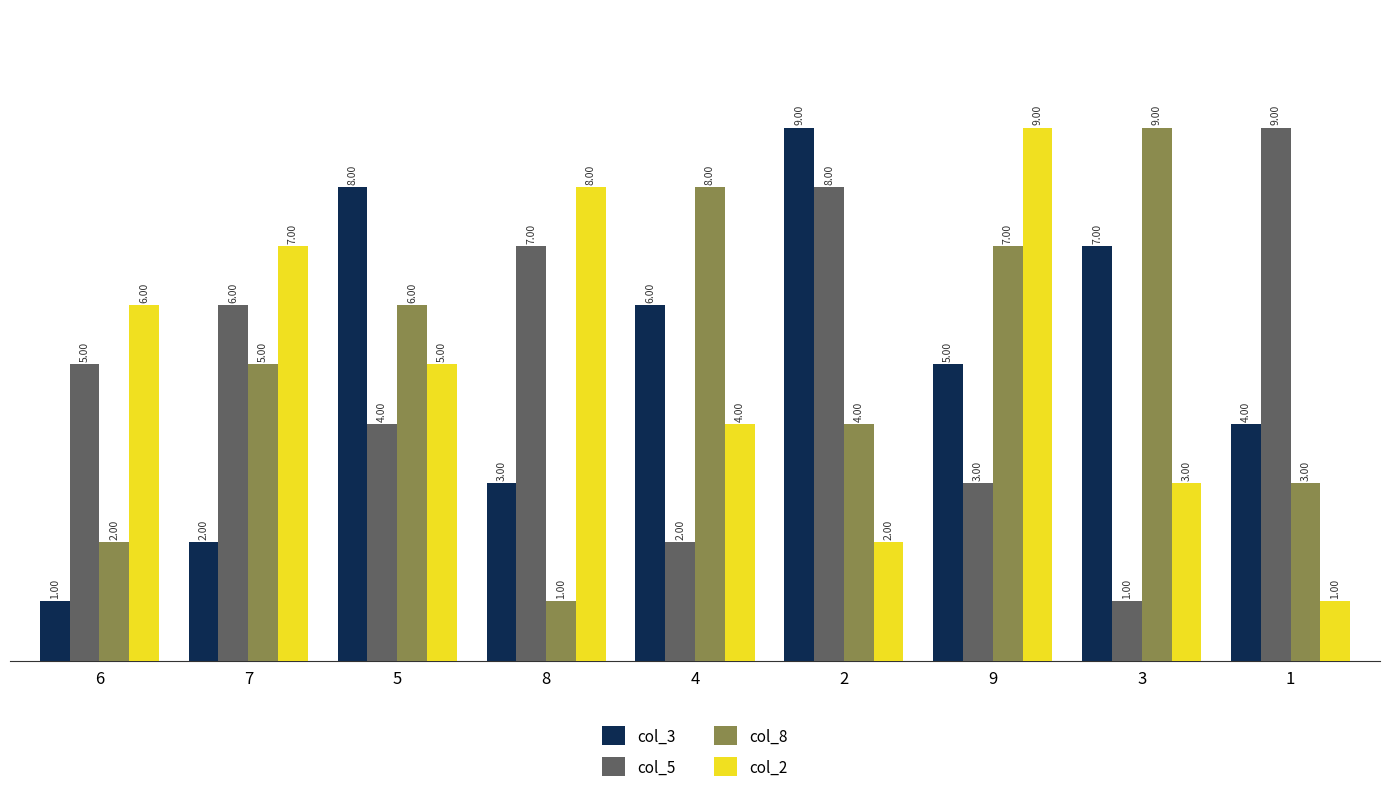

What is the highest value of the col_8 series?

9